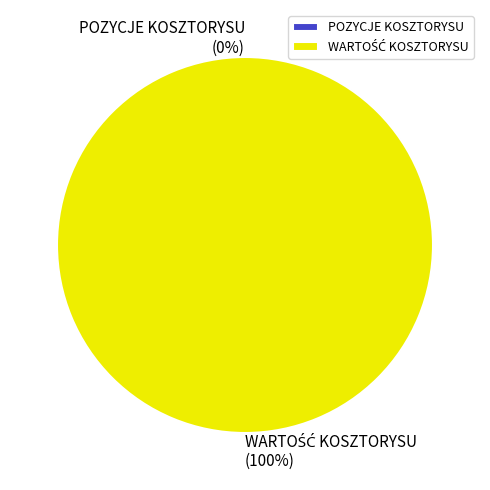

Count the number of slices in the pie.

2